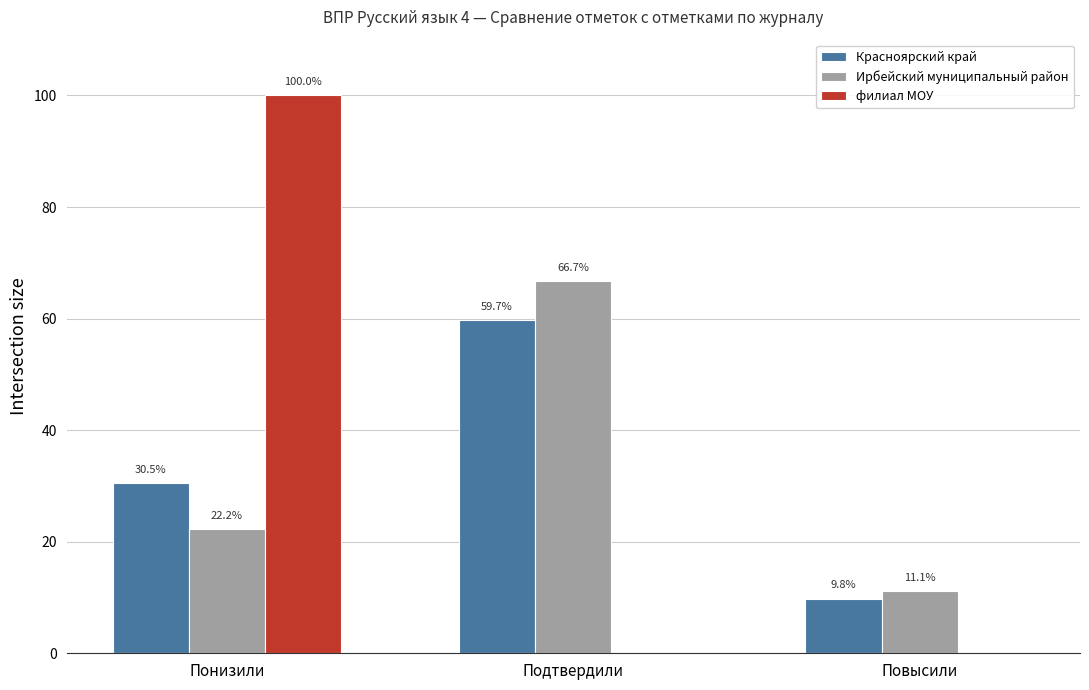

What is the average value of the филиал МОУ series?

33.3